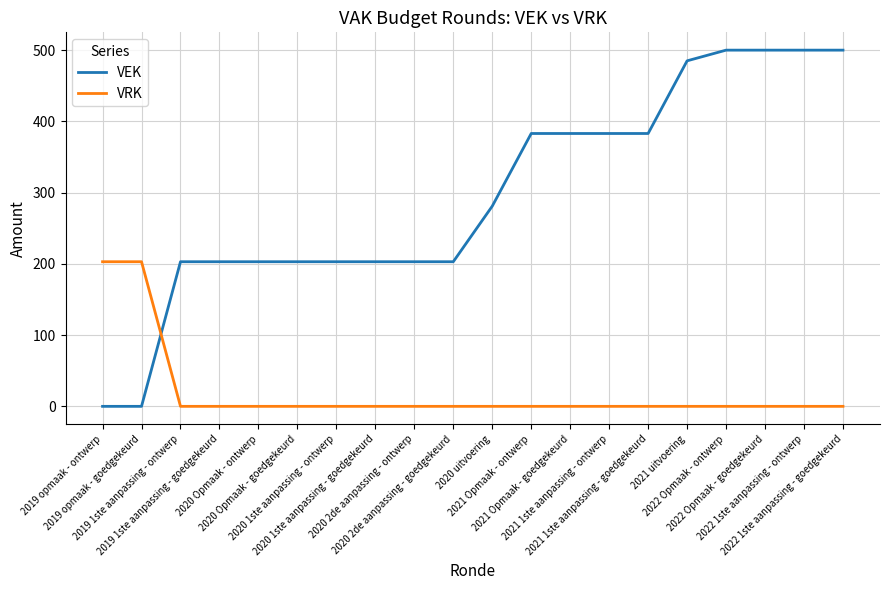

How many times do VRK and VEK cross each other?

1